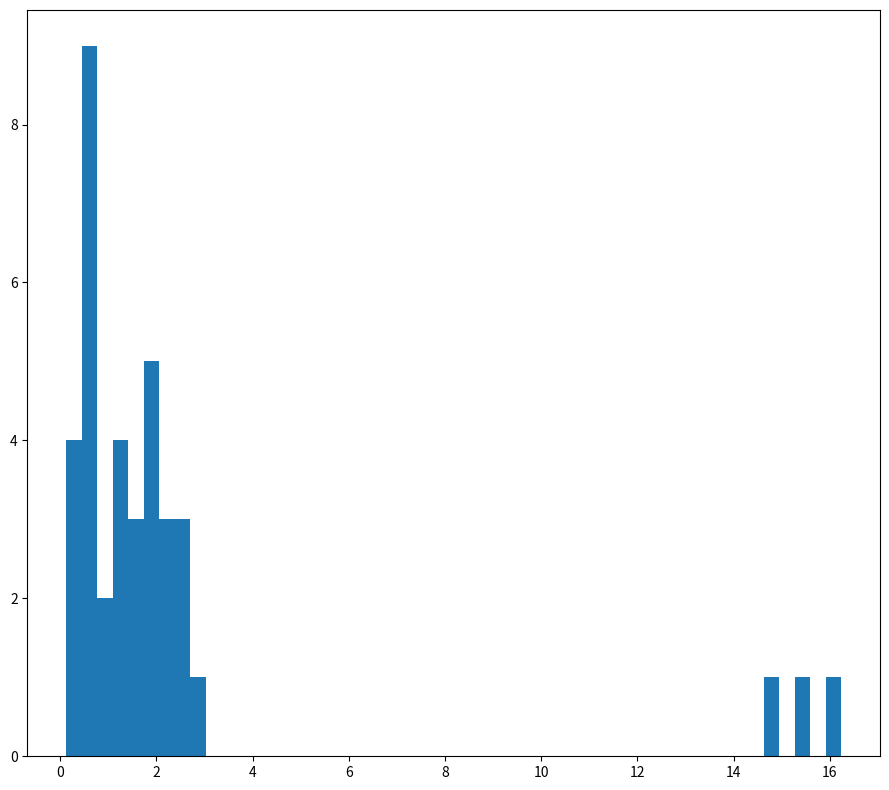

Read against the x-axis, roughly where is the centre of the tallest bar?

0.6